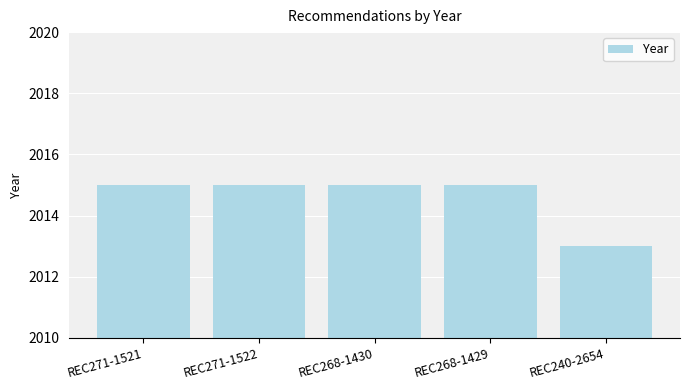

What is the difference between the second highest and minimum values?

2